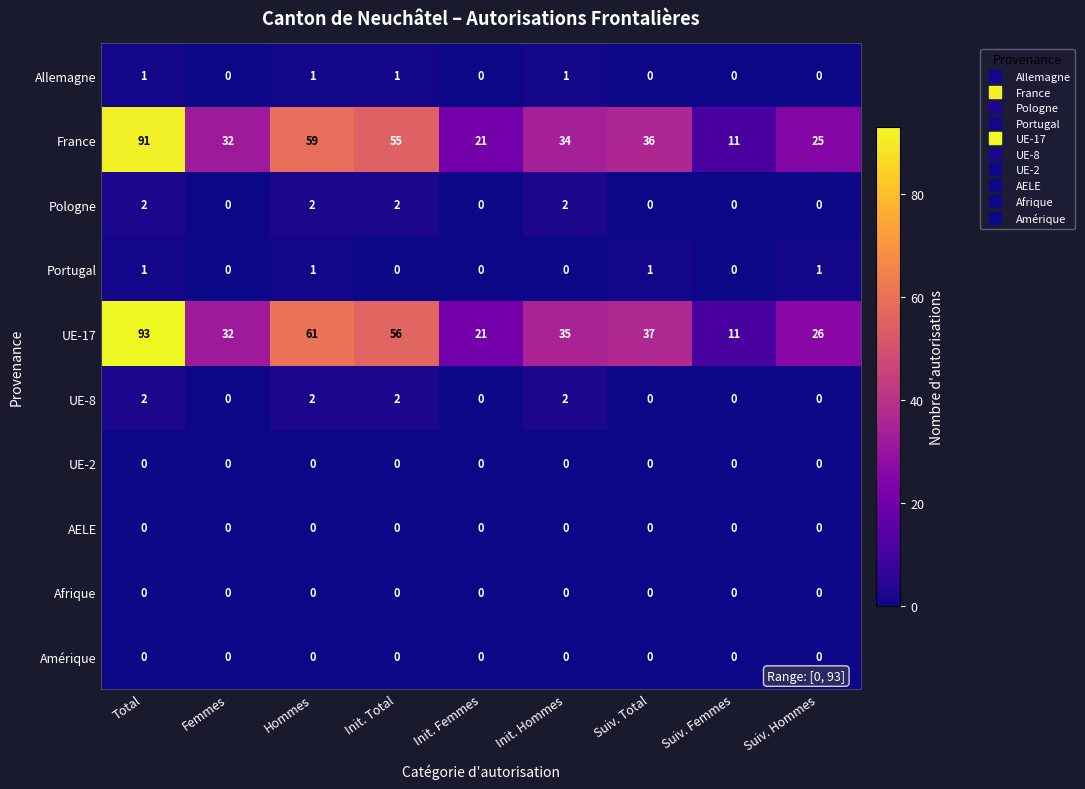

What is the total value across all series at Suiv. Femmes?

22